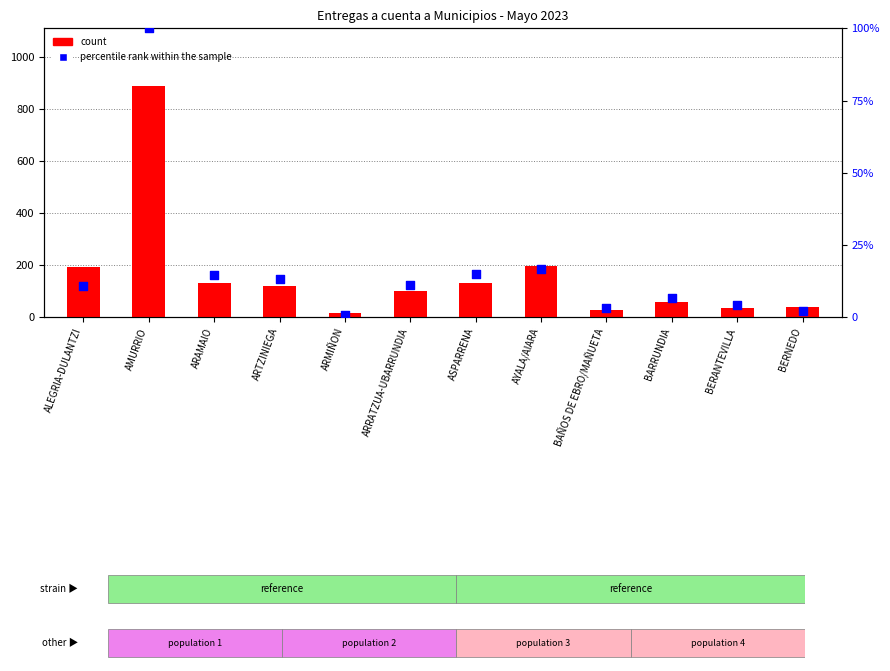

Which series reaches the minimum Y coordinate?

percentile rank within the sample